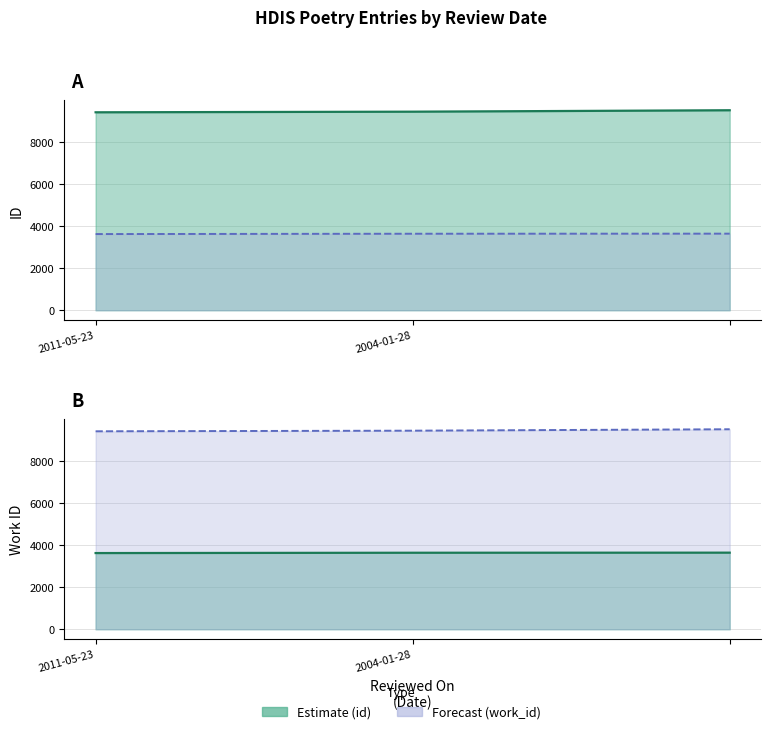

Where is id nearest to the value 9456?

2004-01-28